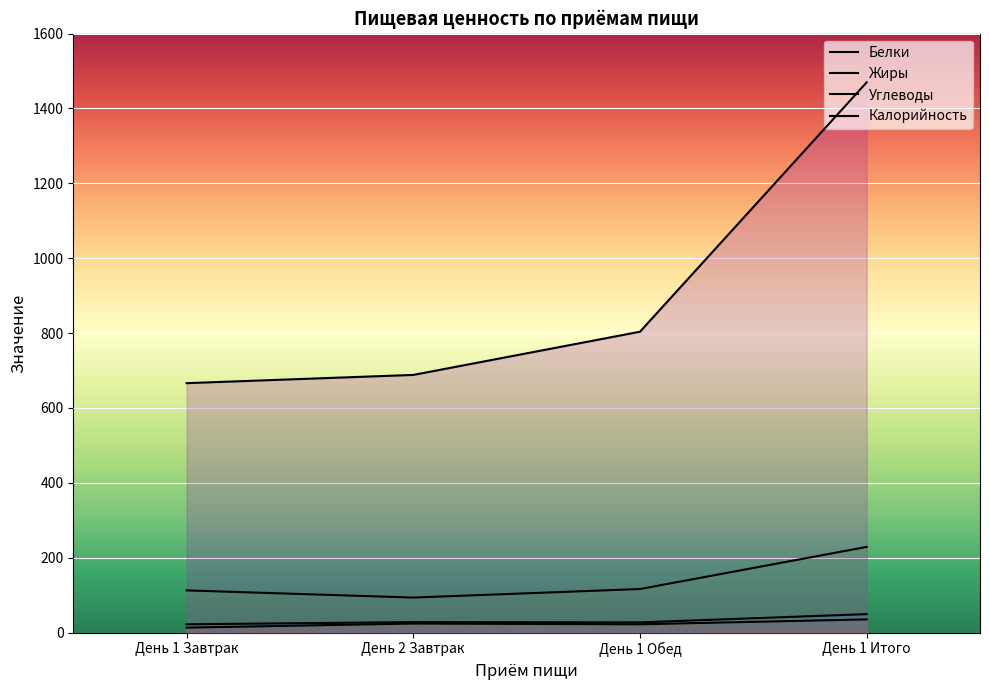

Reading left to right, list all the values displayed in this chart.

Белки: День 1 Завтрак=22.0	День 2 Завтрак=27.8	День 1 Обед=27.1	День 1 Итого=49.1
Жиры: День 1 Завтрак=13.0	День 2 Завтрак=24.0	День 1 Обед=22.0	День 1 Итого=35.0
Углеводы: День 1 Завтрак=112.5	День 2 Завтрак=93.4	День 1 Обед=116.2	День 1 Итого=228.7
Калорийность: День 1 Завтрак=666.2	День 2 Завтрак=688.2	День 1 Обед=803.6	День 1 Итого=1469.8